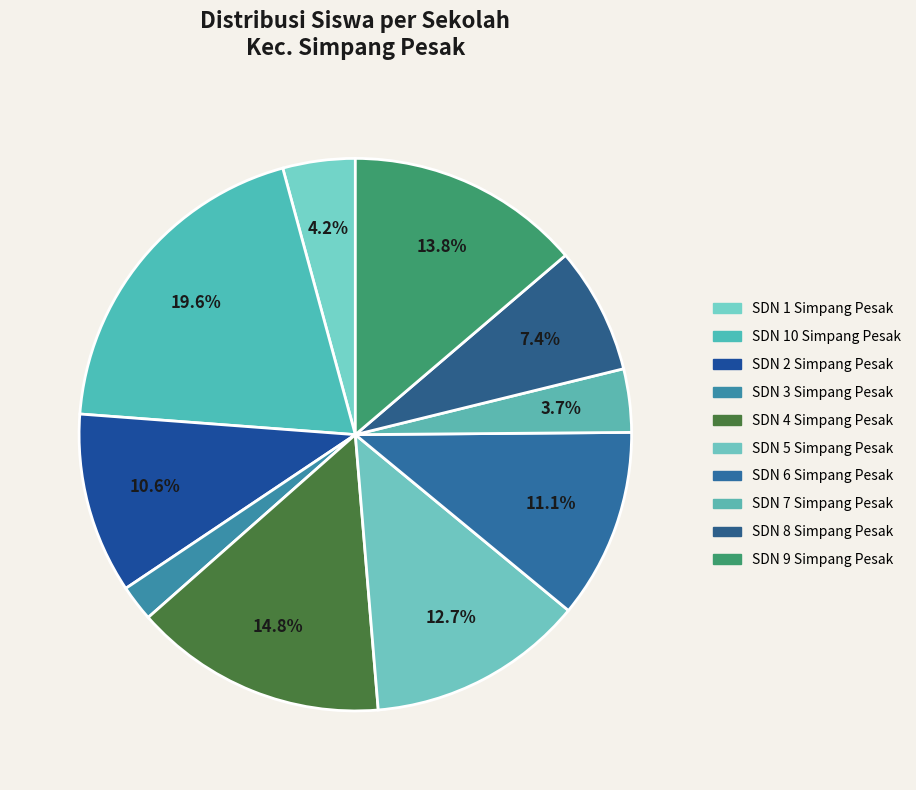

How many slices are in this pie chart?

10